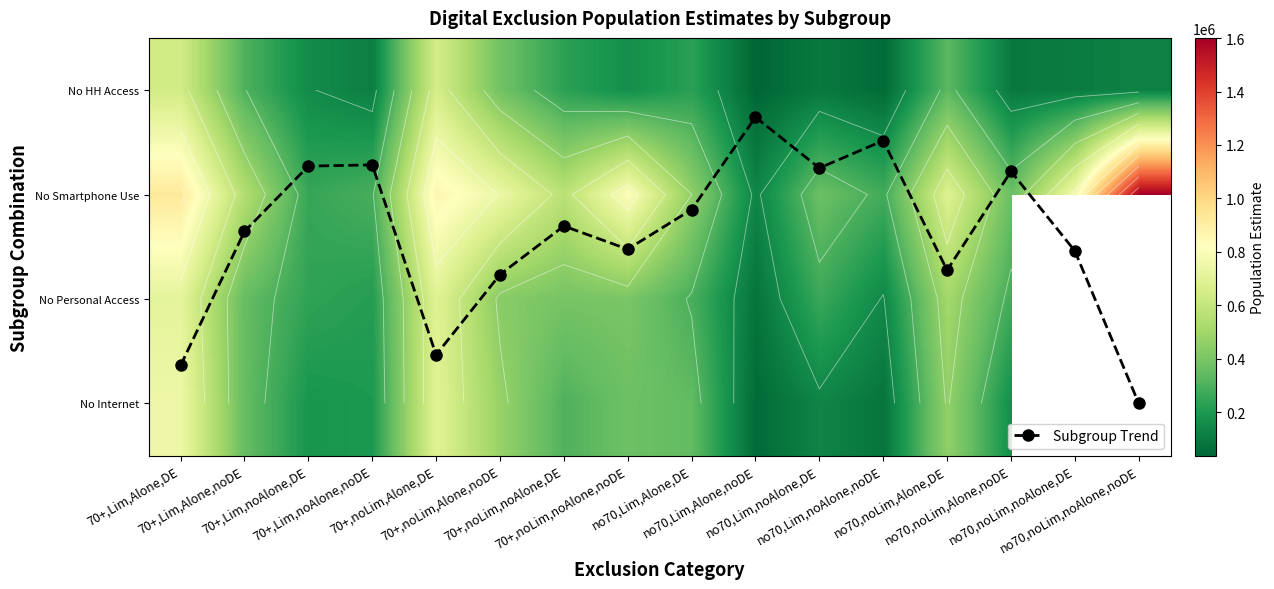

What is the approximate value of Subgroup Trend at no70,noLim,noAlone,DE?

1.5